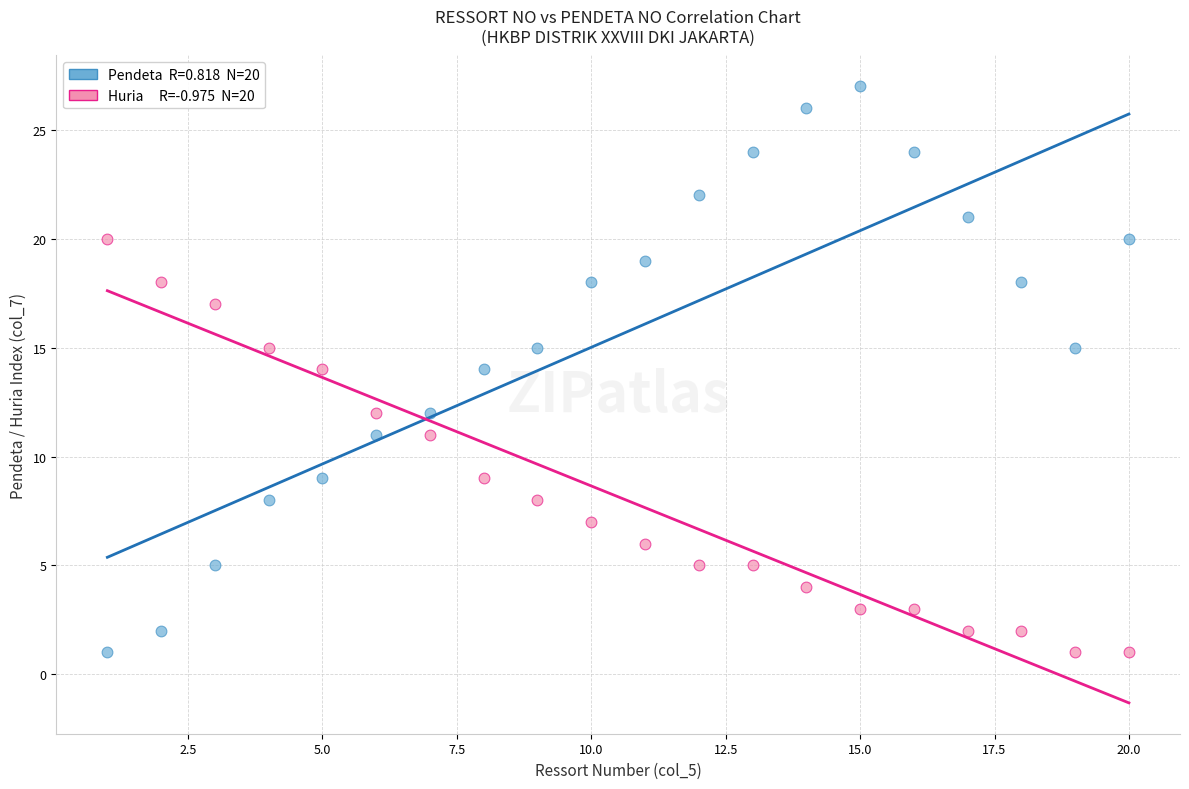

Across all data points, what is the range of X values (max minus min)?

19